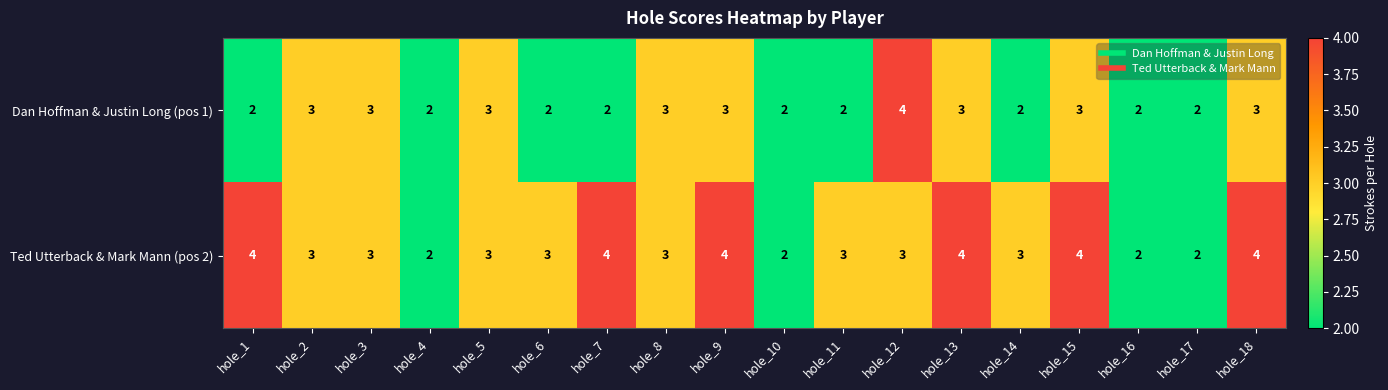

What is the sum of the Dan Hoffman & Justin Long (pos 1) values at hole_18 and hole_7?

5